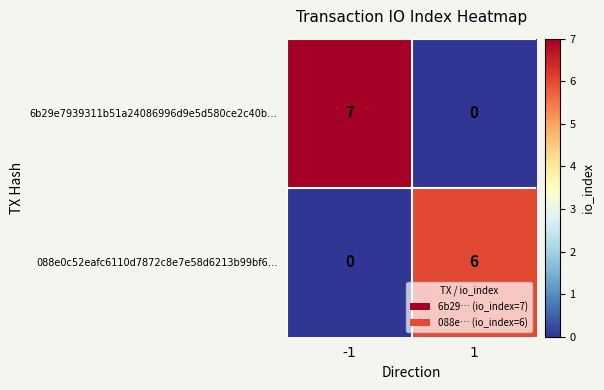

Reading right to left, transcribe all the data shown in this chart.

6b29e7939311b51a24086996d9e5d580ce2c40b…: 0	7
088e0c52eafc6110d7872c8e7e58d6213b99bf6…: 6	0